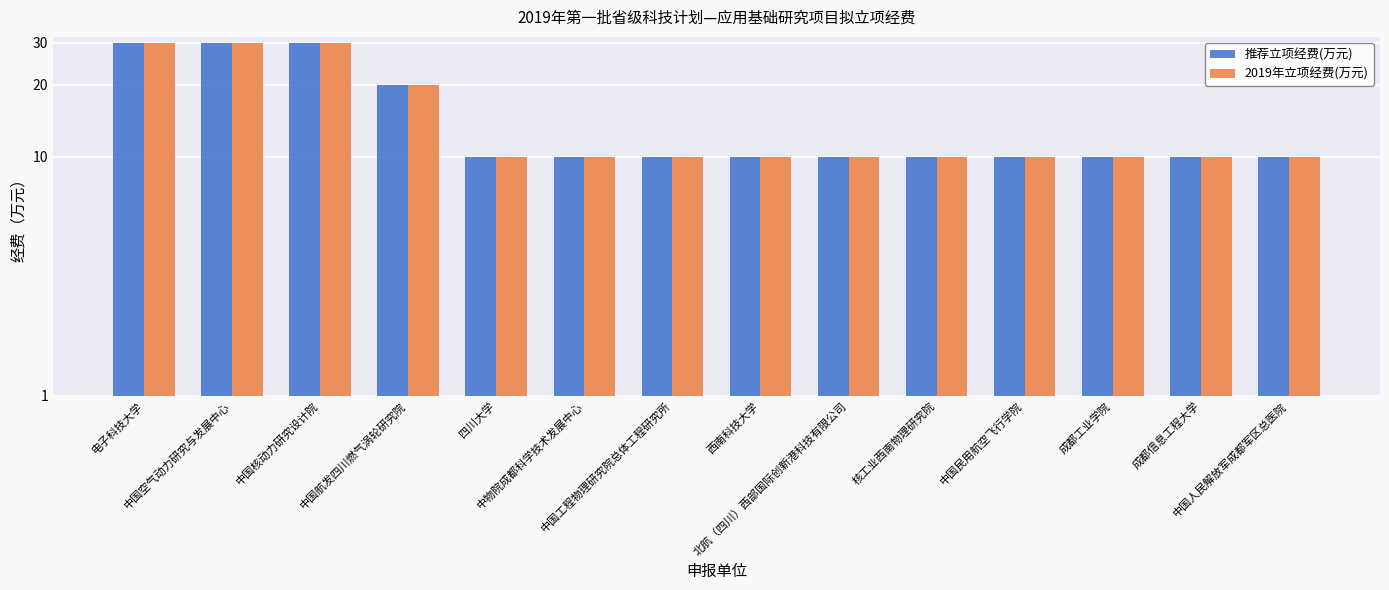

What is the greatest value displayed?

30